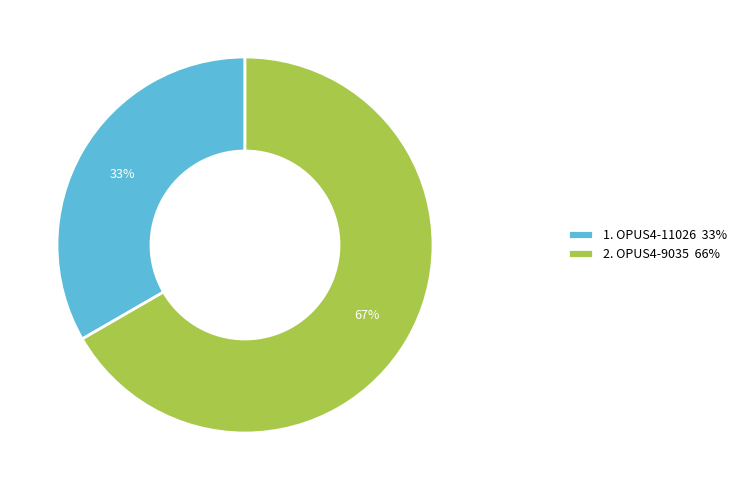

How many segments does this pie chart have?

2